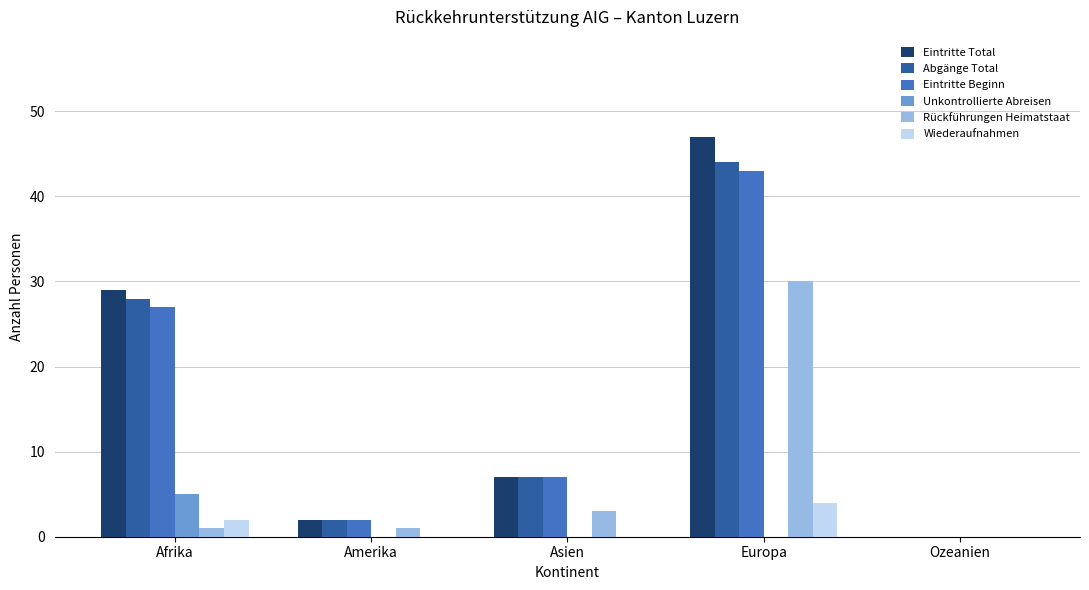

Where does the Eintritte Beginn series first go above 7?

Afrika